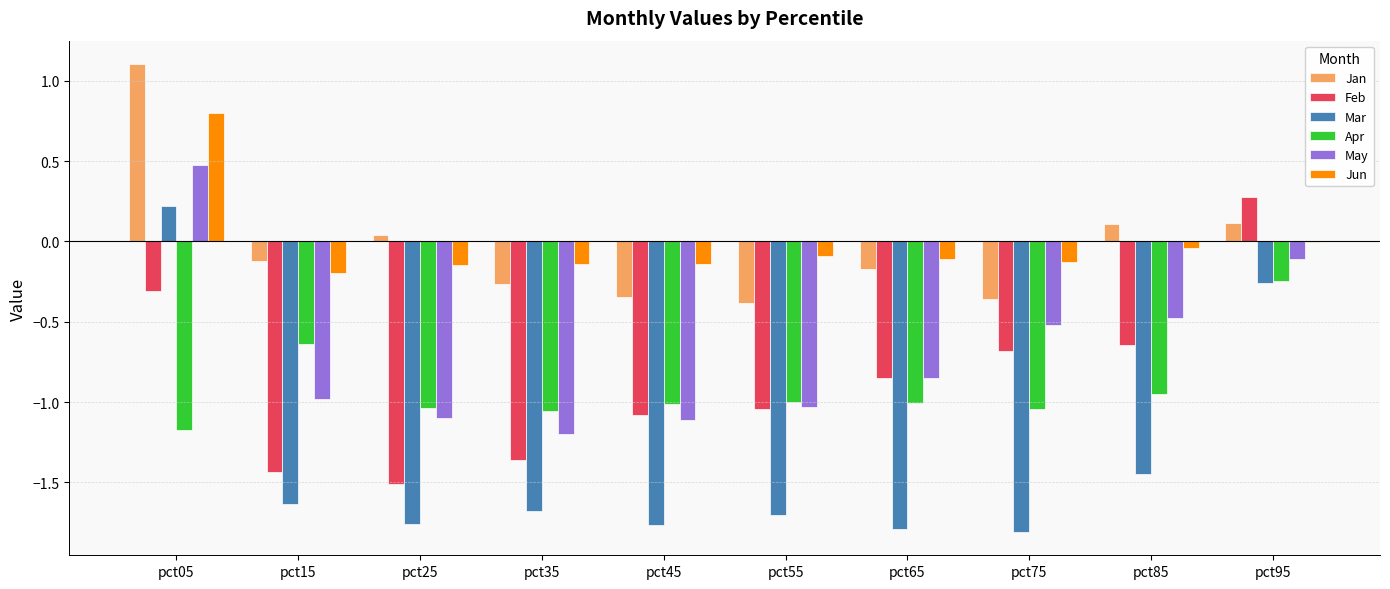

What is the sum of the Jan values at pct25 and pct85?

0.1